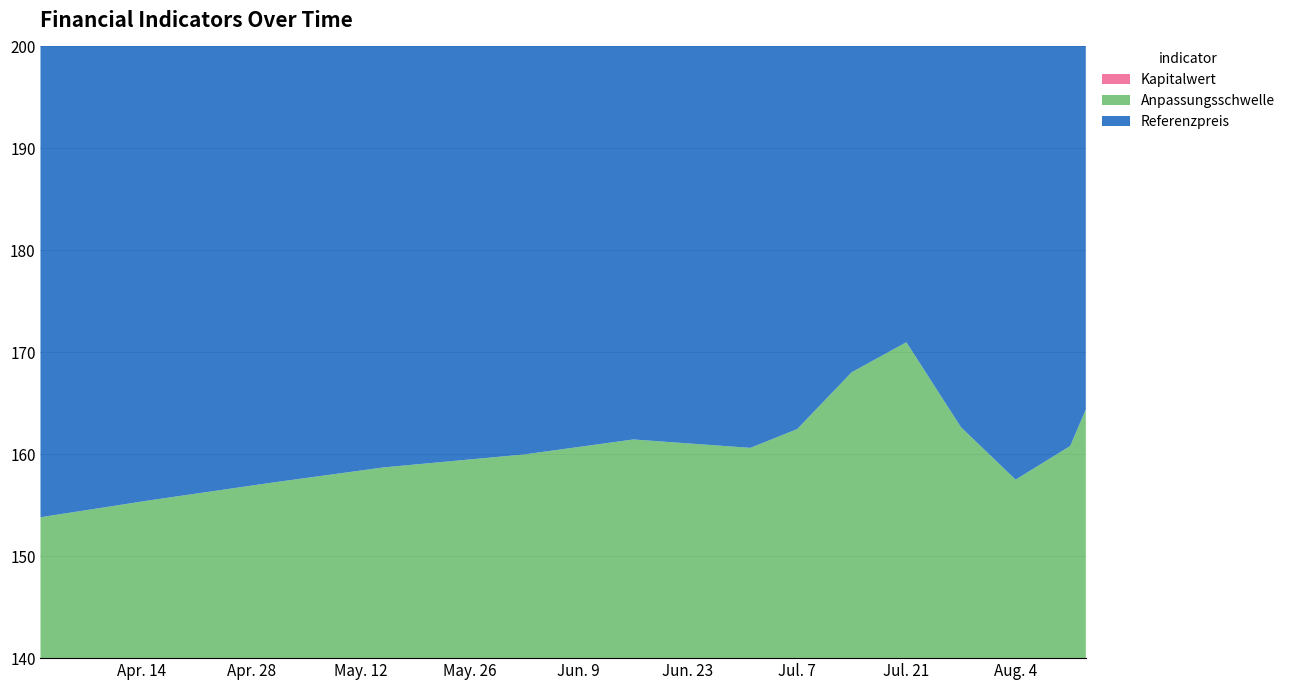

Reading left to right, transcribe all the data shown in this chart.

Kapitalwert: 2025-04-01=0.6	2025-04-15=0.7	2025-05-01=0.8	2025-05-15=0.8	2025-06-02=0.9	2025-06-16=0.9	2025-07-01=1.0	2025-07-07=1.1	2025-07-14=1.5	2025-07-21=1.7	2025-07-28=1.0	2025-08-04=0.7	2025-08-11=0.8	2025-08-13=1.0
Anpassungsschwelle: 2025-04-01=153.2	2025-04-15=154.8	2025-05-01=156.5	2025-05-15=157.9	2025-06-02=159.1	2025-06-16=160.5	2025-07-01=159.6	2025-07-07=161.3	2025-07-14=166.5	2025-07-21=169.3	2025-07-28=161.7	2025-08-04=156.8	2025-08-11=160.0	2025-08-13=163.4
Referenzpreis: 2025-04-01=168.5	2025-04-15=170.2	2025-05-01=172.0	2025-05-15=173.5	2025-06-02=175.0	2025-06-16=176.5	2025-07-01=175.4	2025-07-07=177.3	2025-07-14=183.0	2025-07-21=186.0	2025-07-28=177.6	2025-08-04=172.3	2025-08-11=175.8	2025-08-13=179.6